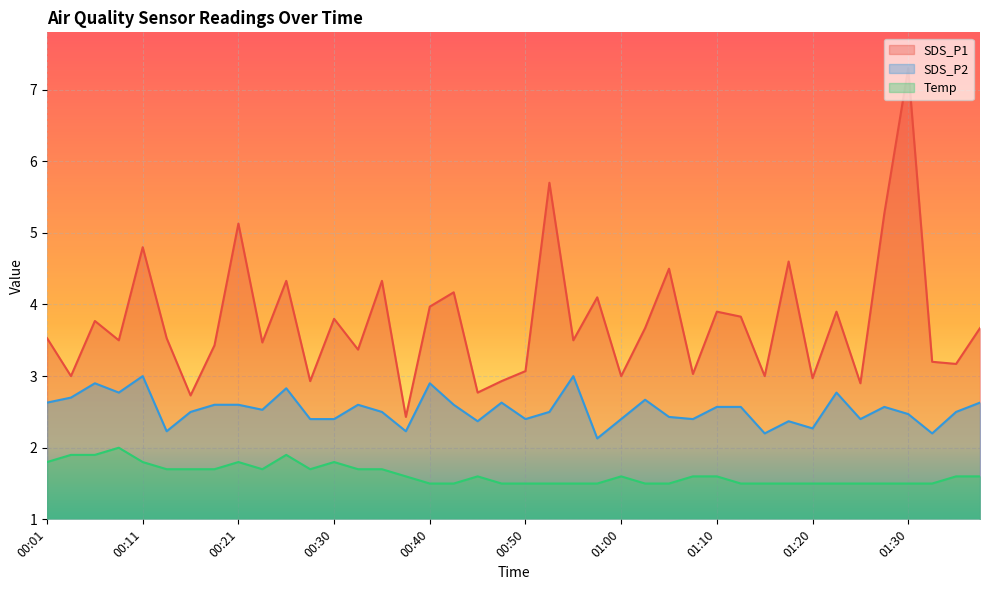

What is the sum of all Temp values?

65.0